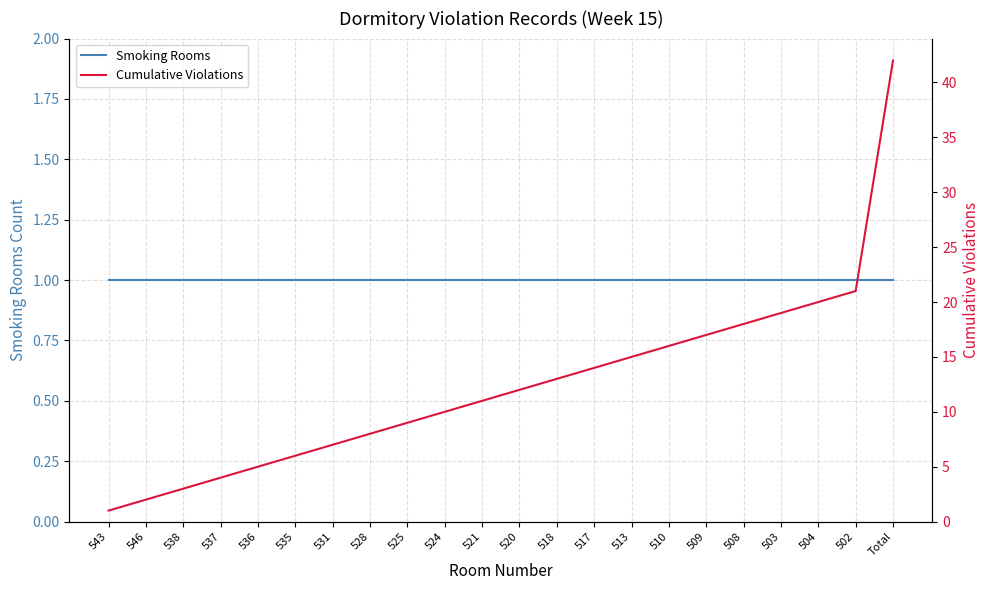

What is the label of the 13th point from the left?

518